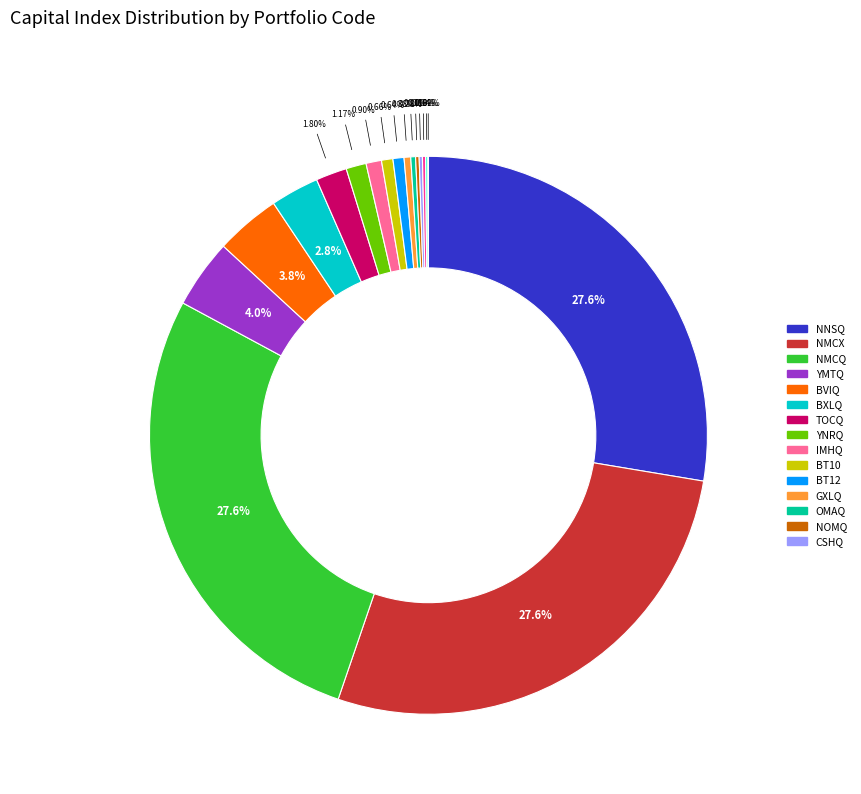

Is there a majority slice in this chart?

No